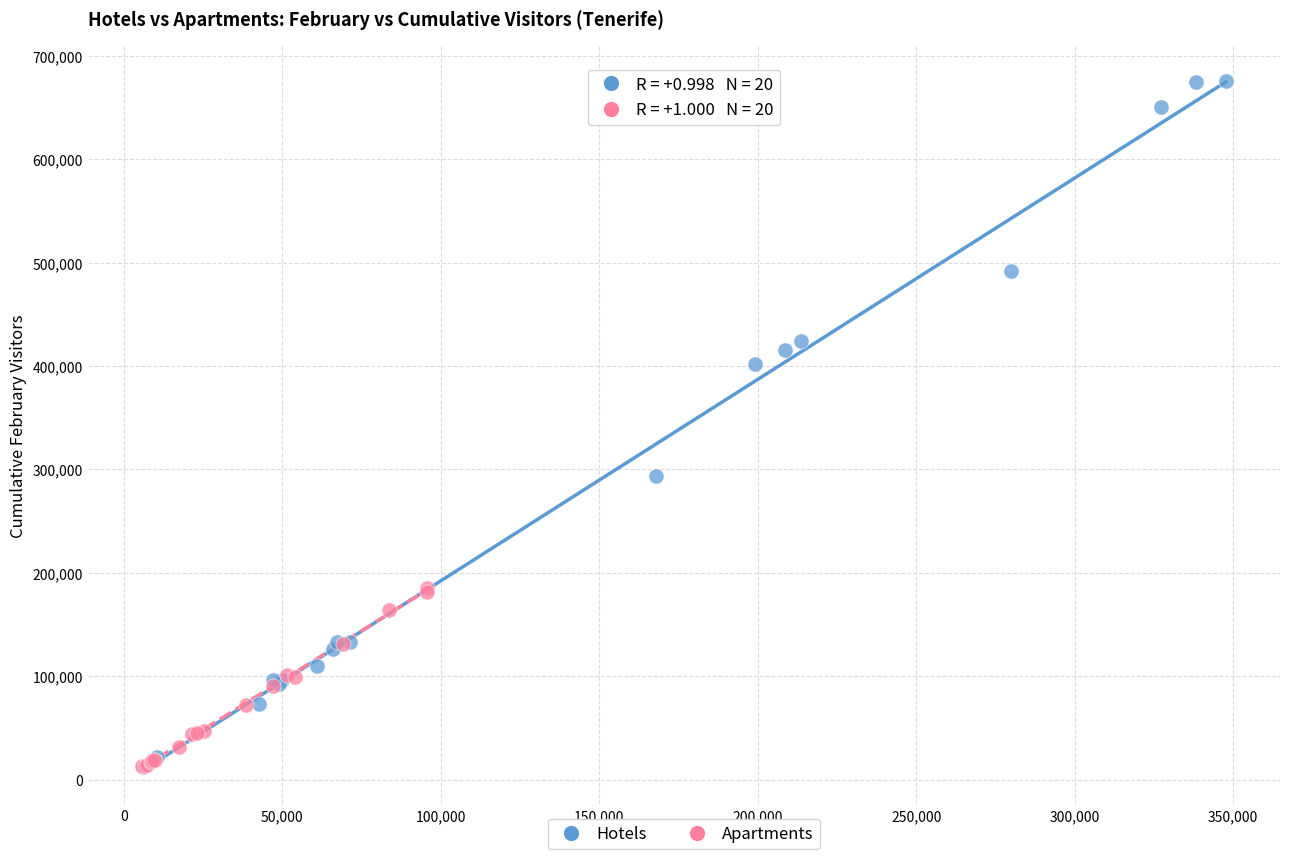

Which series reaches the maximum Y coordinate?

Hotels